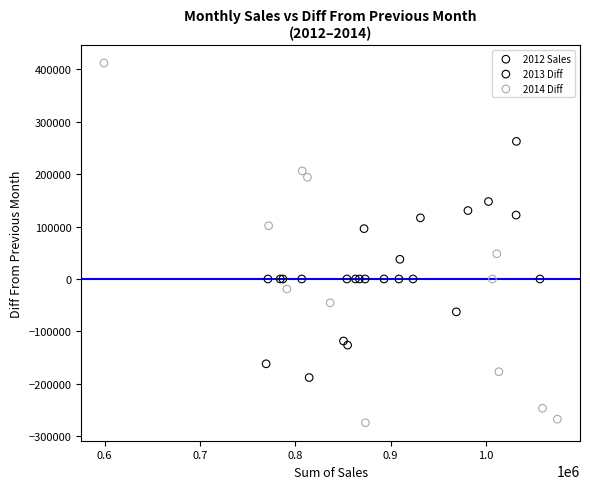

Which series contains the lowest Y value?

2014 Diff